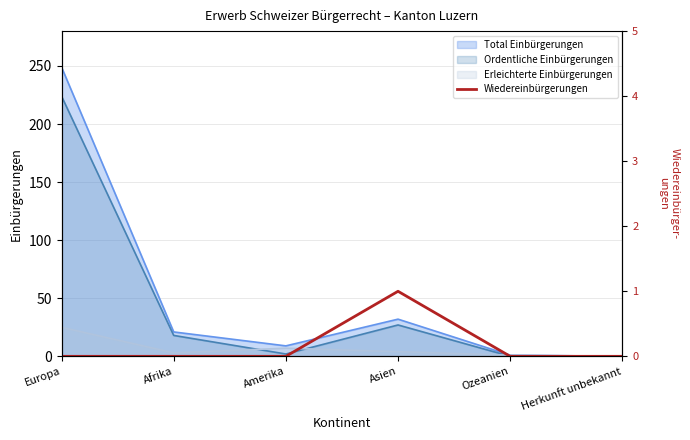

Read the Ordentliche Einbürgerungen value at Europa.

224